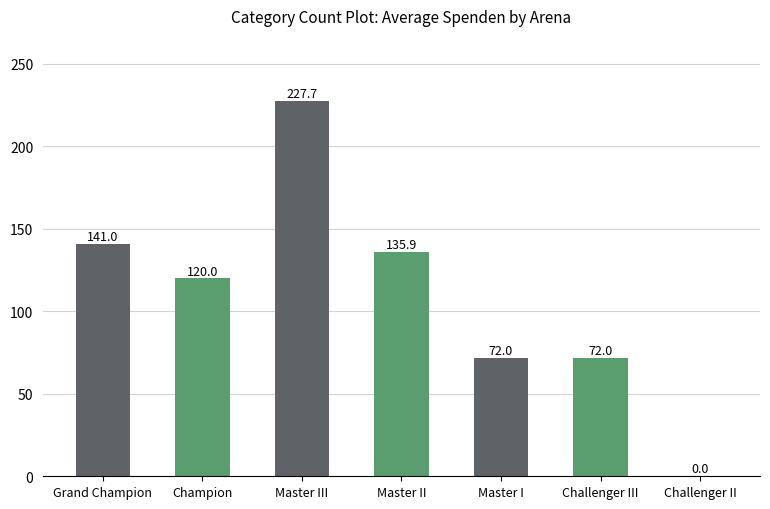

Which category has the highest value across all series?

Master III